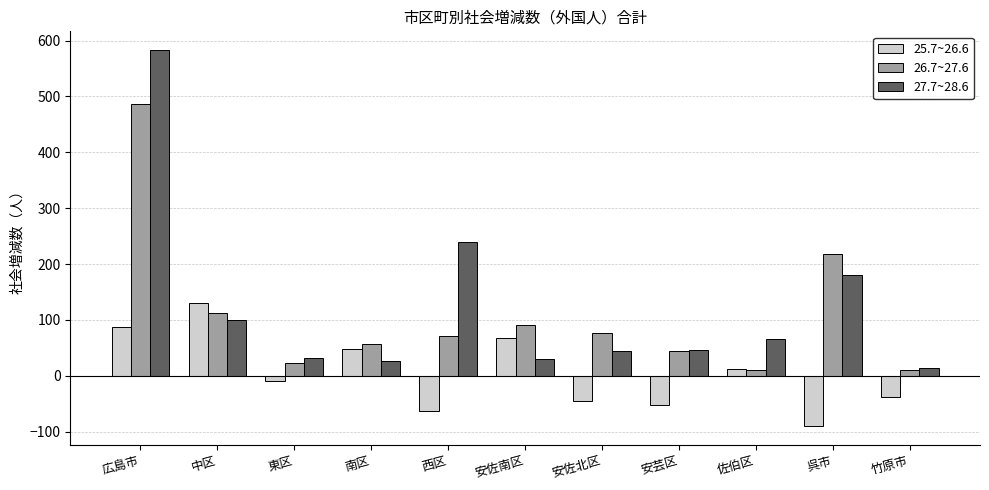

At 安佐南区, list the series in order from smallest to largest.

27.7~28.6, 25.7~26.6, 26.7~27.6